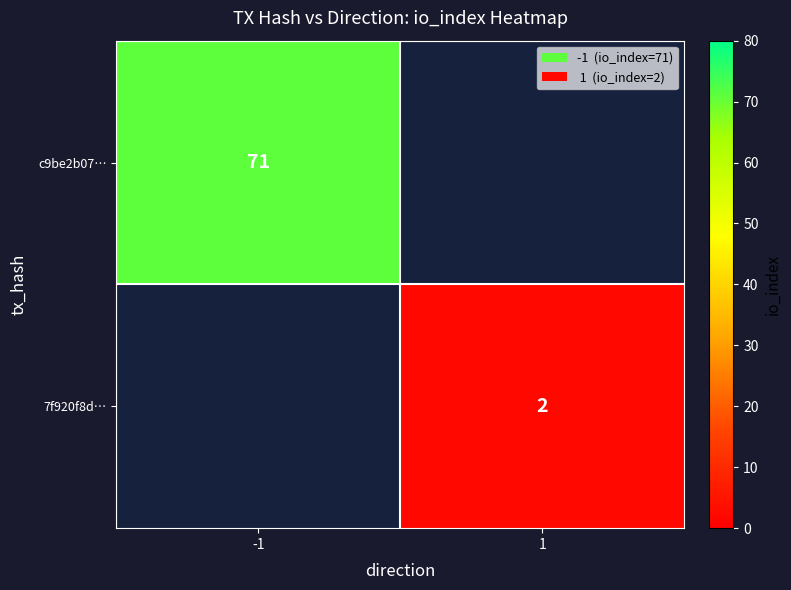

At which category does the chart reach its minimum across all series?

1